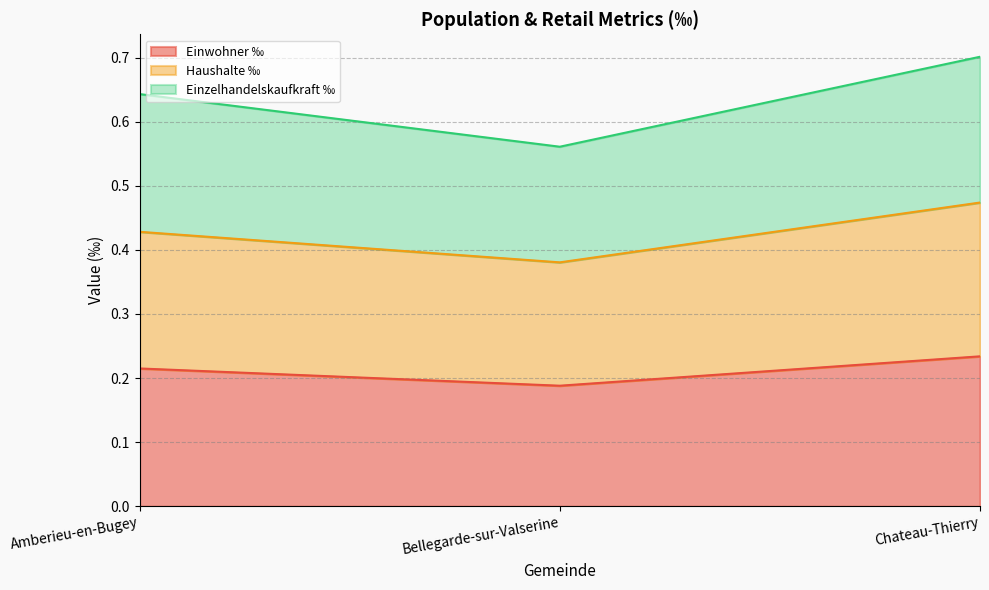

Which series has the largest range (max minus min)?

Einzelhandelskaufkraft ‰